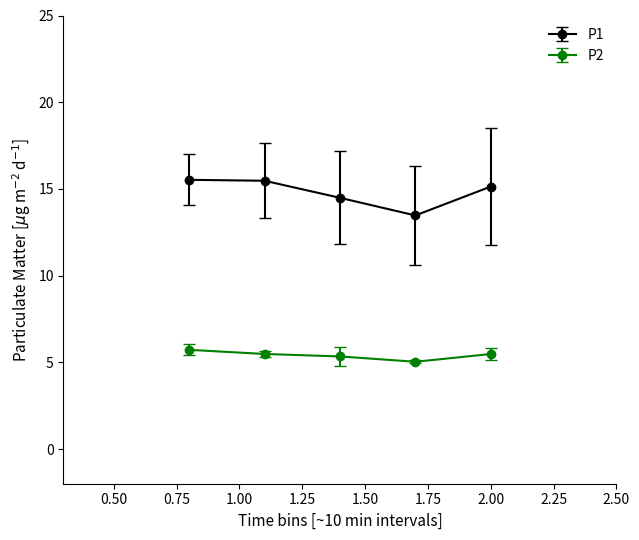

At how many categories does at least one series exceed 7?

5